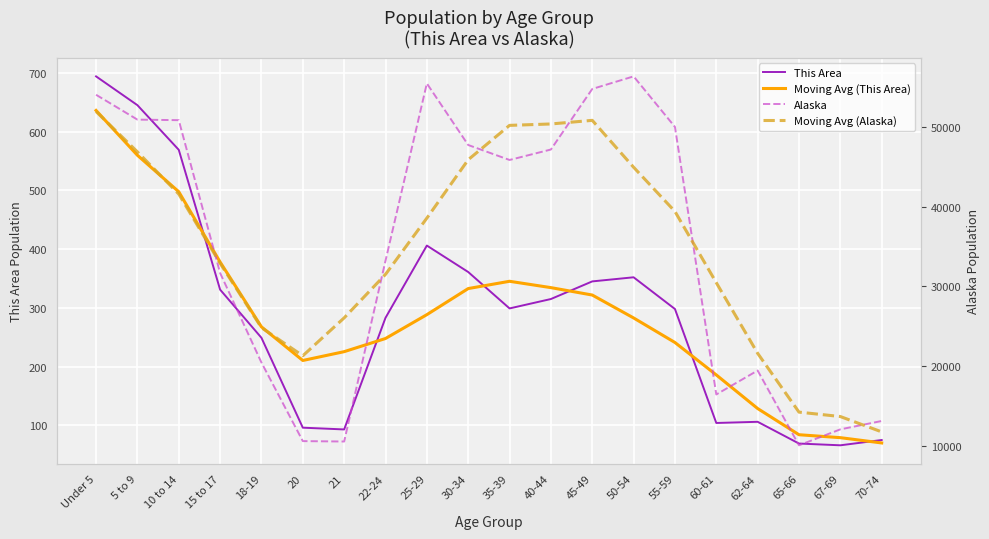

Which label corresponds to the smallest value in the chart?

67-69